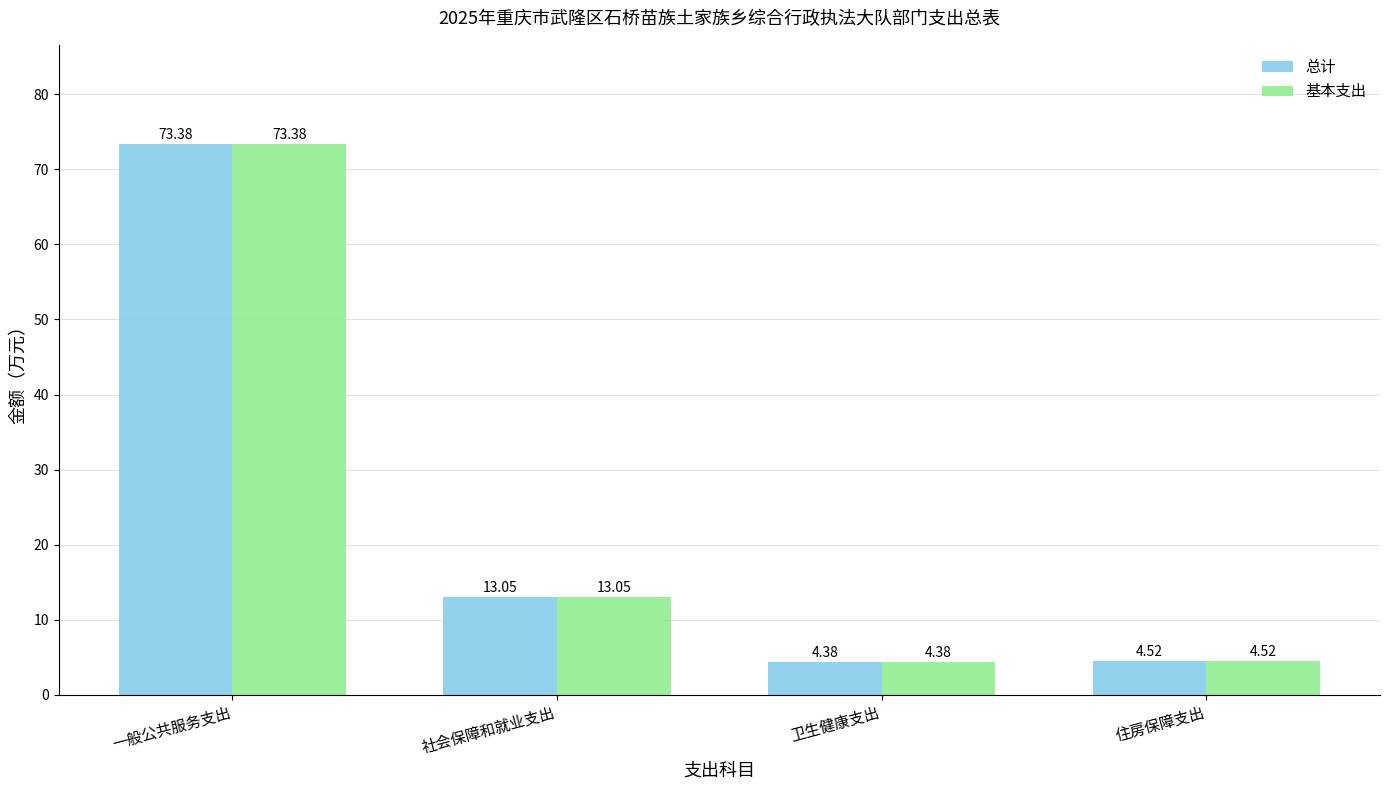

What is the difference between the 总计 values at 住房保障支出 and 一般公共服务支出?

68.9